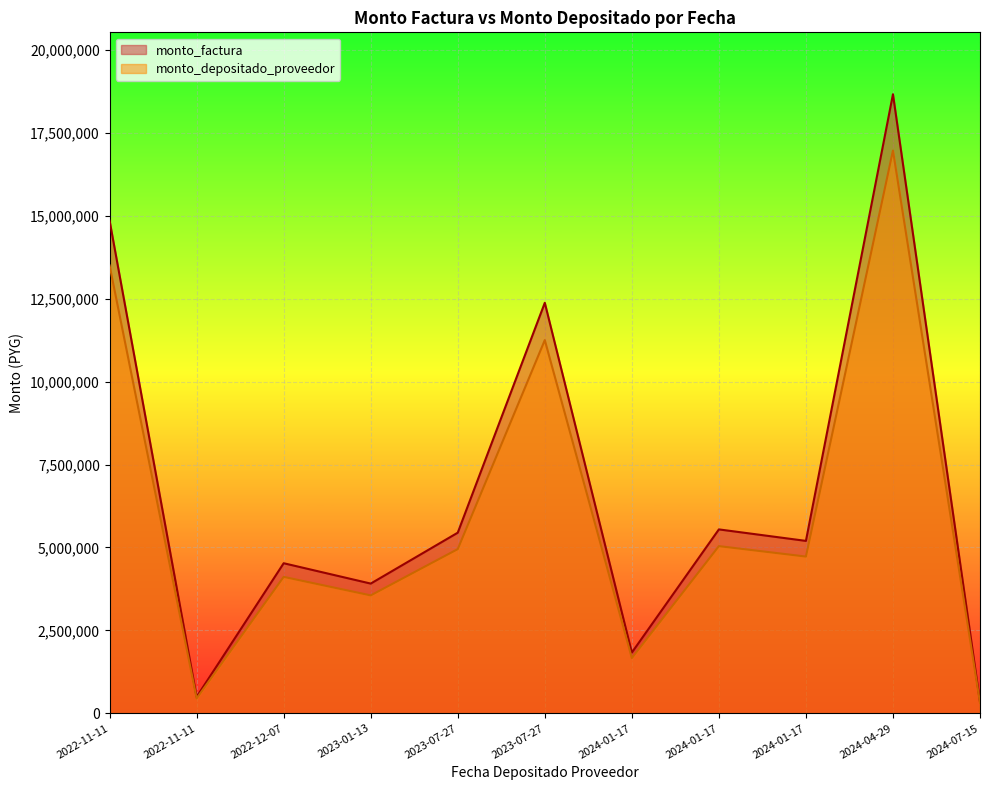

At which label is monto_factura closest to 9504000?

2023-07-27